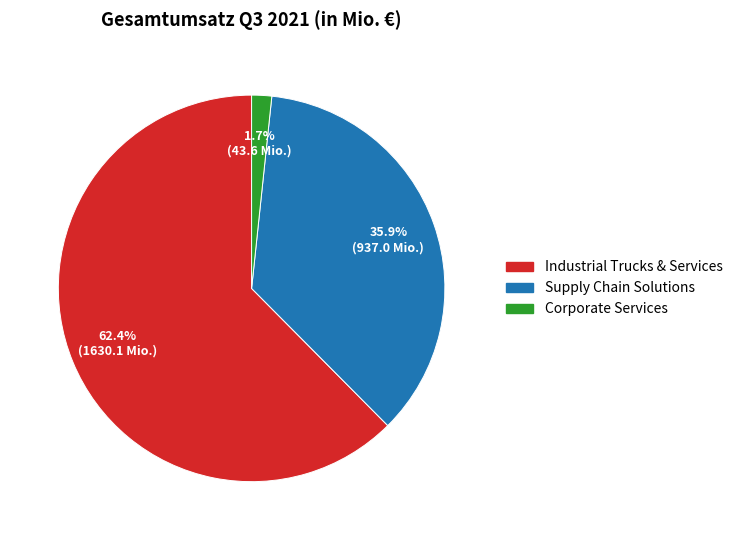

What percentage do Industrial Trucks & Services and Corporate Services together represent?

64.1%